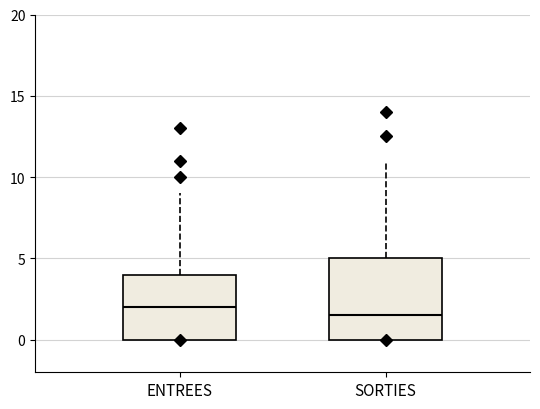

Reading left to right, transcribe this box plot: for each box, give where its median line is, the range the box spans, and where its two whiskers end, as read against the y-axis. The values are not printed on the chart, so give them approximately, as read against the axis.

ENTREES: median 2.0, box 0.0 to 4.0, whiskers 0.0 to 9.0
SORTIES: median 1.5, box 0.0 to 5.0, whiskers 0.0 to 11.0